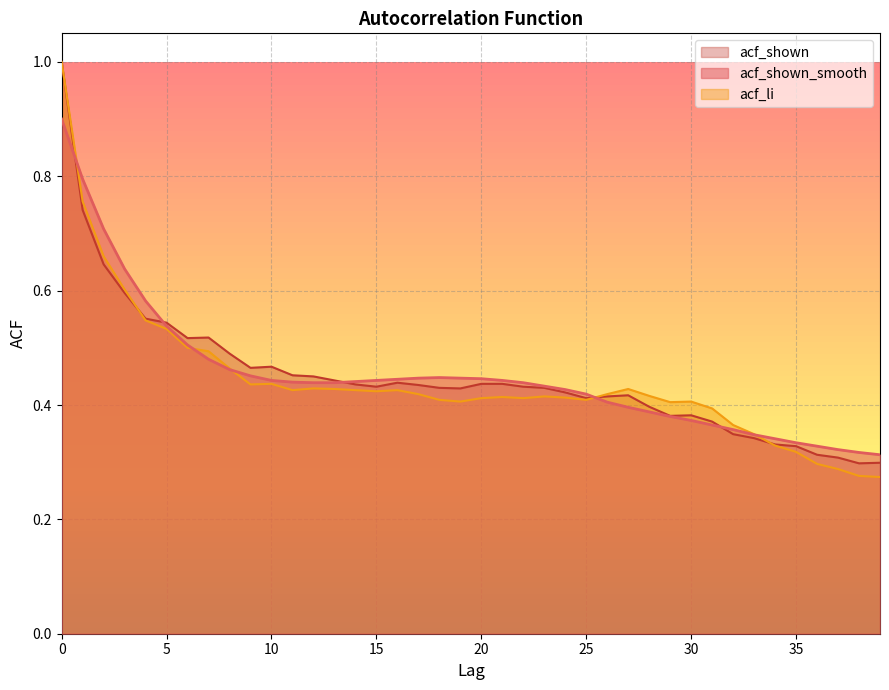

Rank the series at 6 from lowest to highest value.

acf_li, acf_shown_smooth, acf_shown